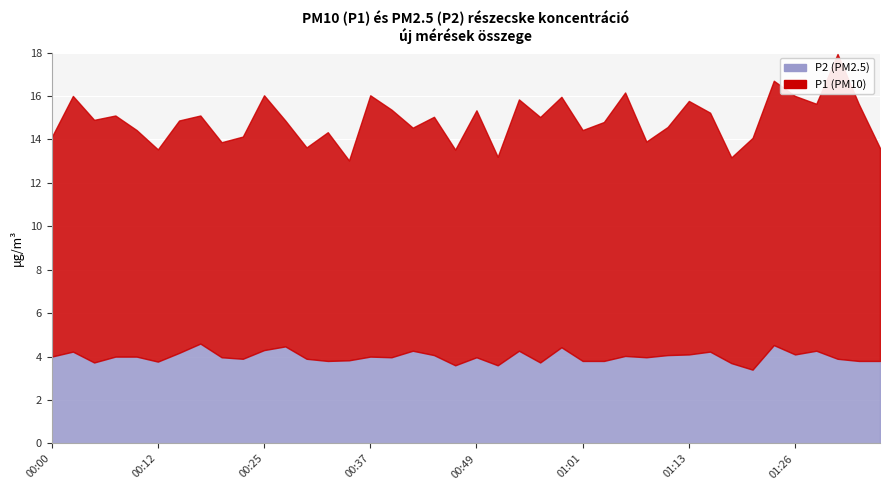

Is it true that P2 equals 3.8 at 01:04?

True